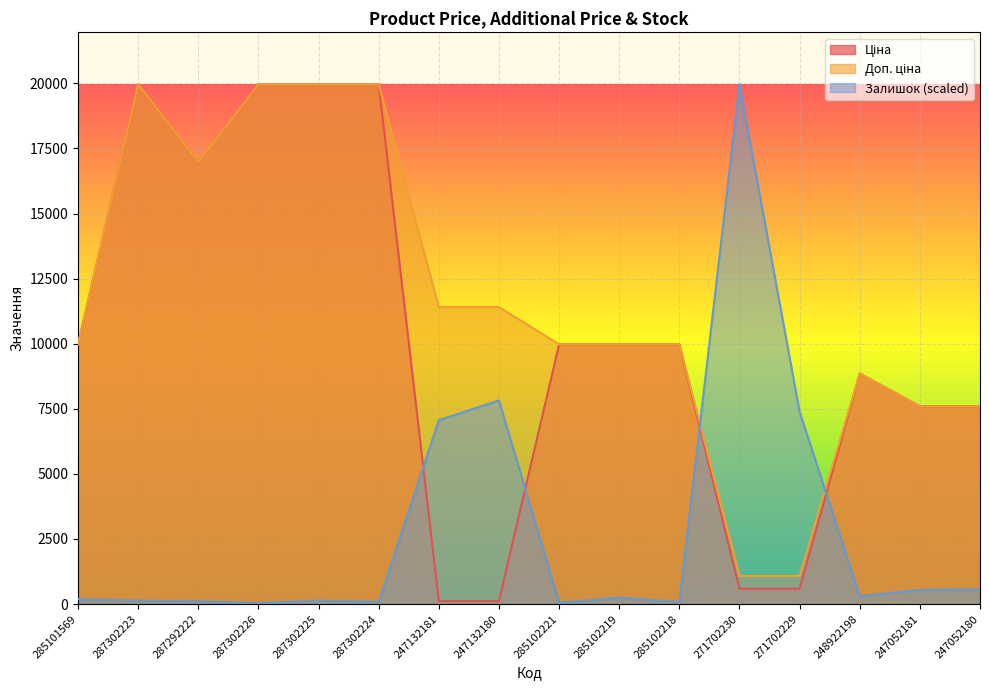

Reading left to right, extract all data points from this chart.

Ціна: 285101569=9975.0	287302223=19964.2	287292222=16976.3	287302226=19964.2	287302225=19964.2	287302224=19964.2	247132181=114.1	247132180=114.1	285102221=9975.0	285102219=9975.0	285102218=9975.0	271702230=589.9	271702229=589.9	248922198=8856.7	247052181=7596.5	247052180=7596.5
Доп. ціна: 285101569=9975.0	287302223=19964.2	287292222=16976.3	287302226=19964.2	287302225=19964.2	287302224=19964.2	247132181=11410.0	247132180=11410.0	285102221=9975.0	285102219=9975.0	285102218=9975.0	271702230=1081.7	271702229=1081.7	248922198=8856.7	247052181=7596.5	247052180=7596.5
Залишок: 285101569=190.1	287302223=135.8	287292222=108.6	287302226=27.2	287302225=135.8	287302224=81.5	247132181=7062.2	247132180=7822.7	285102221=54.3	285102219=244.5	285102218=81.5	271702230=19964.2	271702229=7388.1	248922198=298.8	247052181=543.2	247052180=570.4